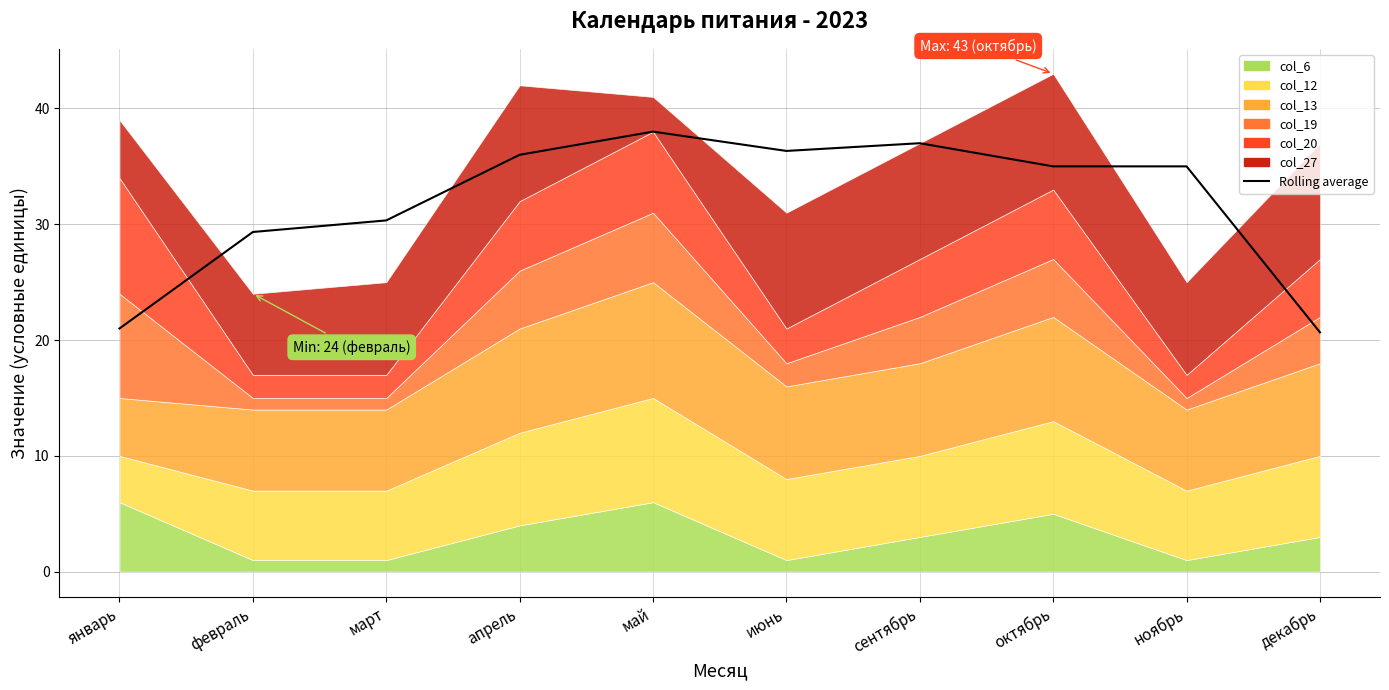

Where is the data nearest to the value 29?

февраль